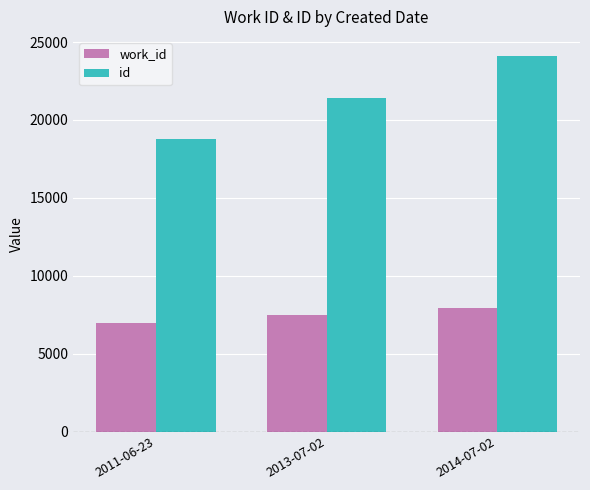

Which series has the largest total across all categories?

id